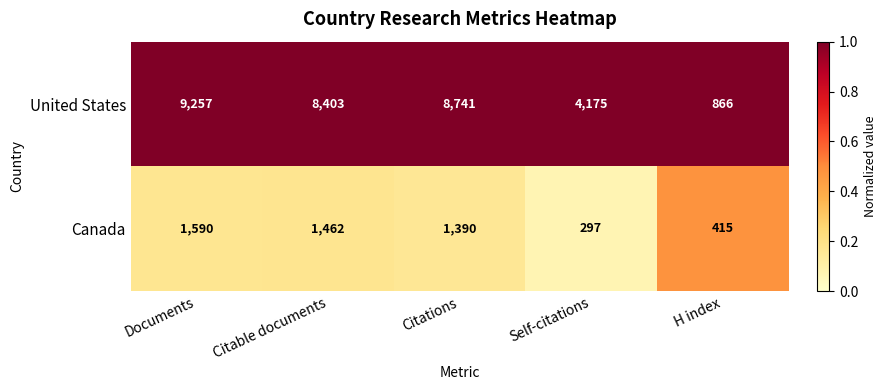

Between Documents and Citable documents, which series saw the biggest shift?

United States